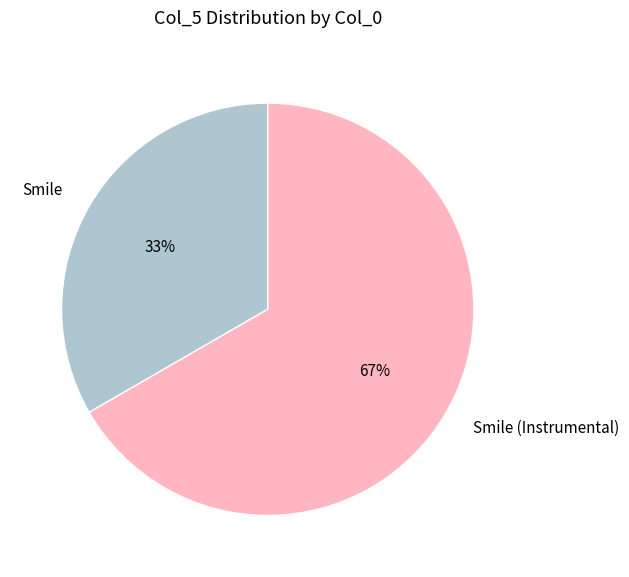

What percentage is the Smile slice, to the nearest percent?

33%